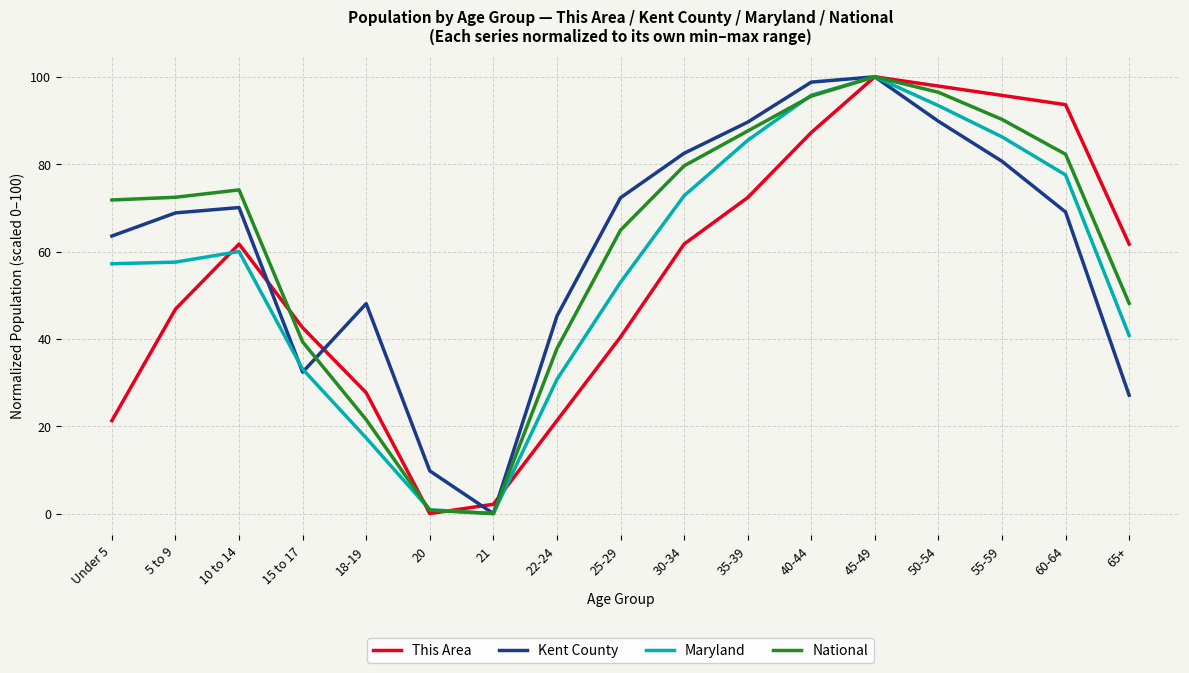

Does the chart display data point markers on the line(s)?

No